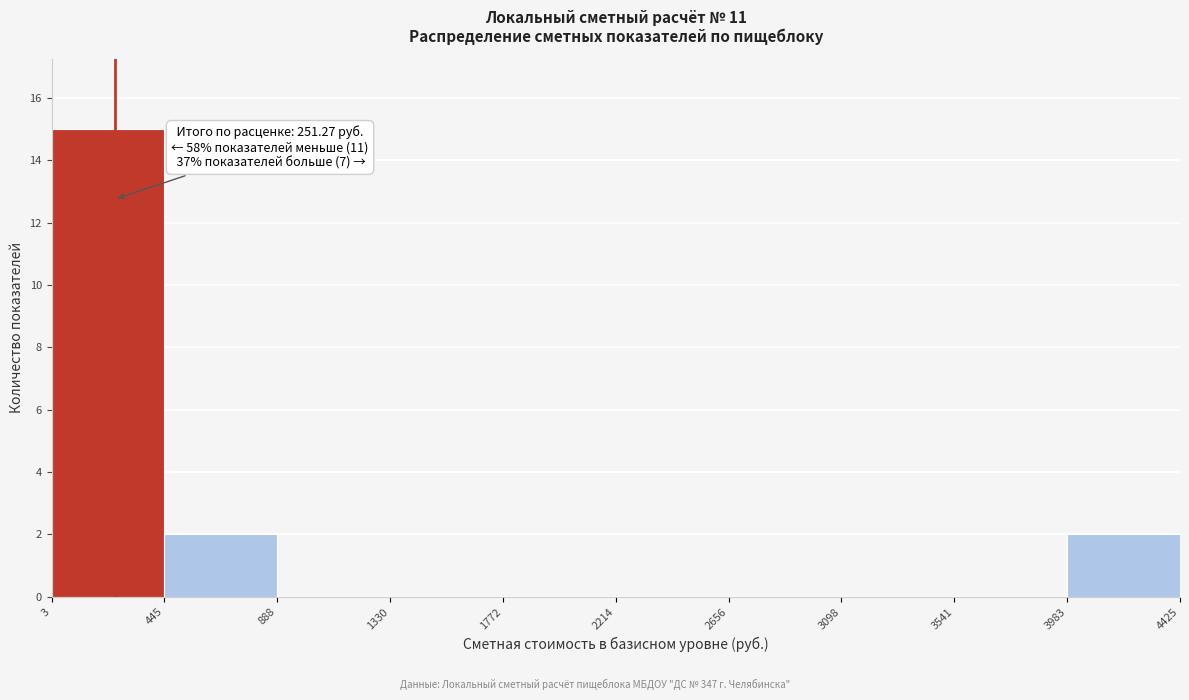

Which range on the x-axis has the tallest bar?

3 to 445